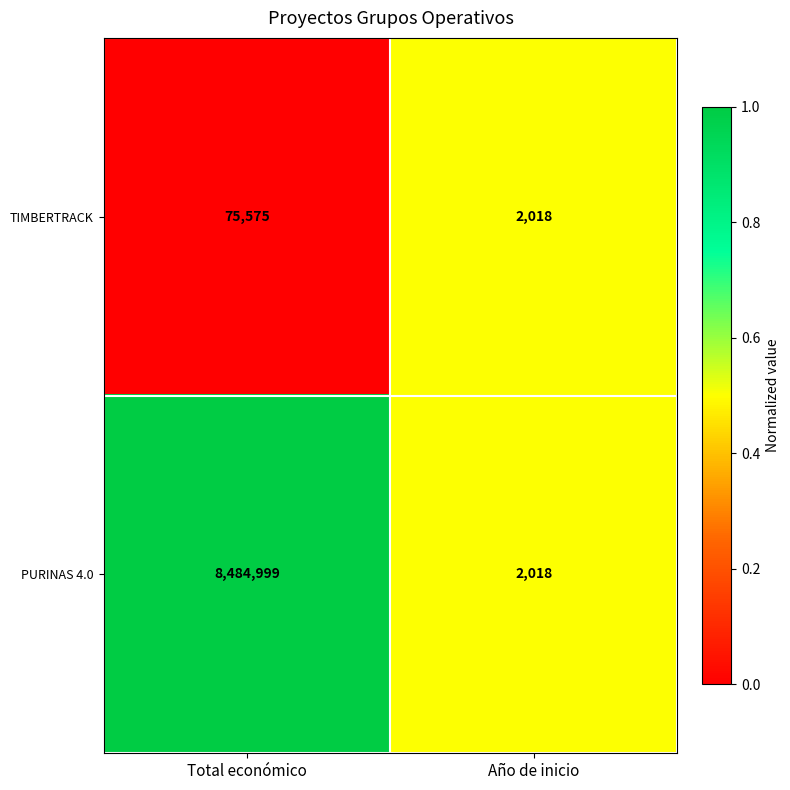

Rank the series at Total económico from lowest to highest value.

TIMBERTRACK, PURINAS 4.0